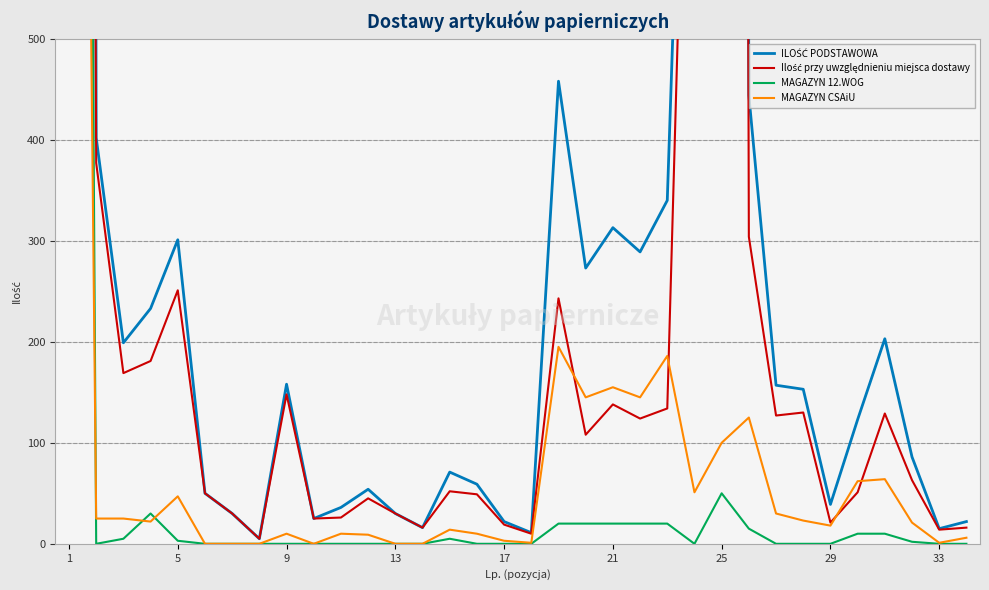

Between 33 and 17, which series saw the biggest shift?

ILOŚĆ PODSTAWOWA